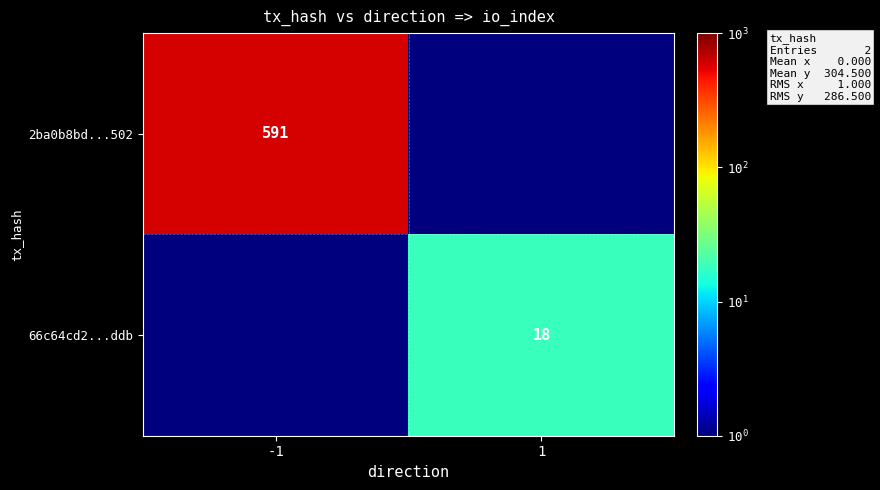

The 2ba0b8bd...502 series shows 862.8 at -1. True or false?

False